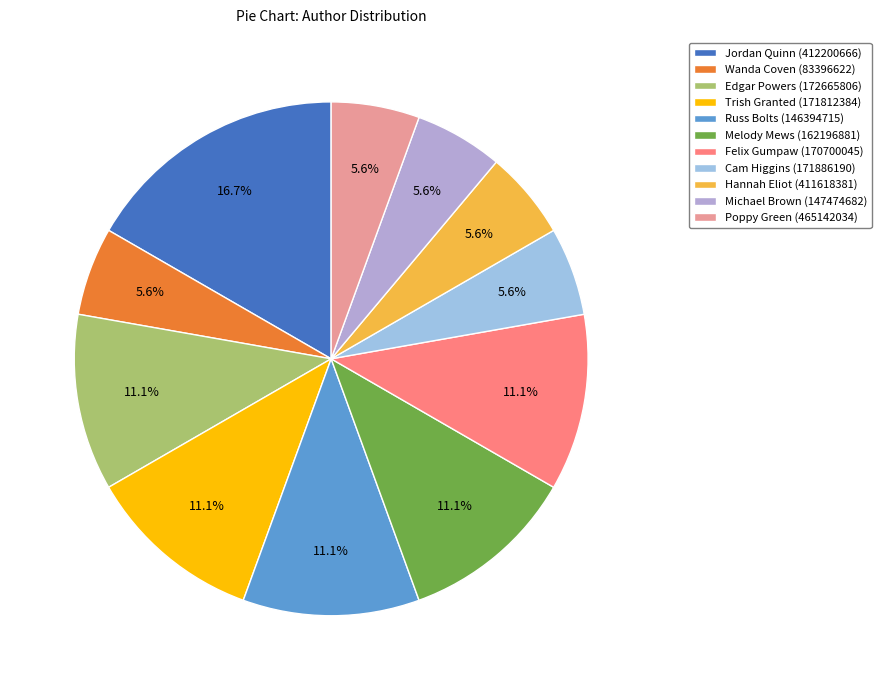

Which has a higher value, Edgar Powers (172665806) or Felix Gumpaw (170700045)?

Edgar Powers (172665806)